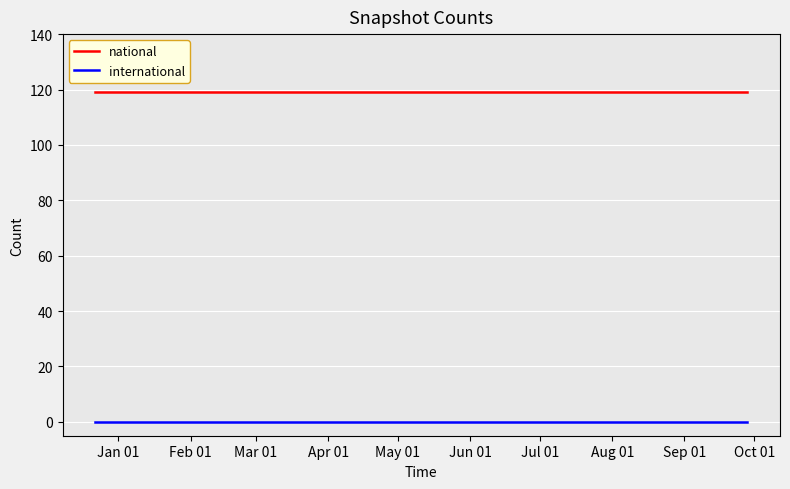

Rank the series by their maximum value, from lowest to highest.

international, national